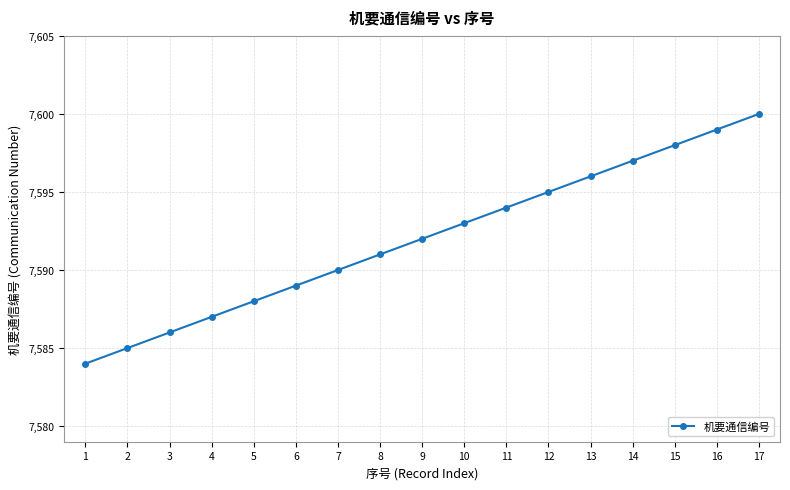

How many series are shown in this chart?

1